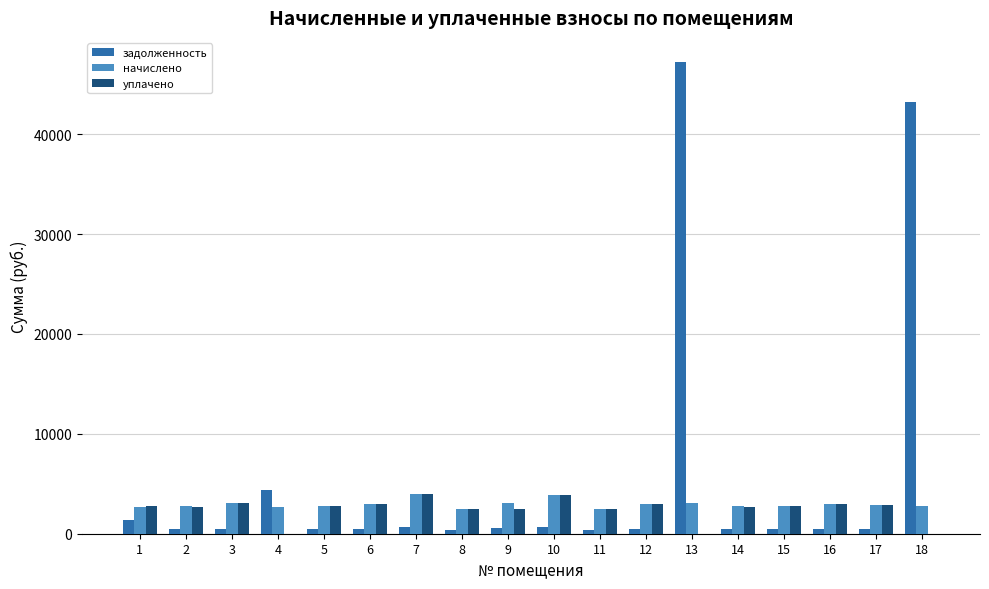

True or false: начислено has a value of 2788.7 at 15.

True